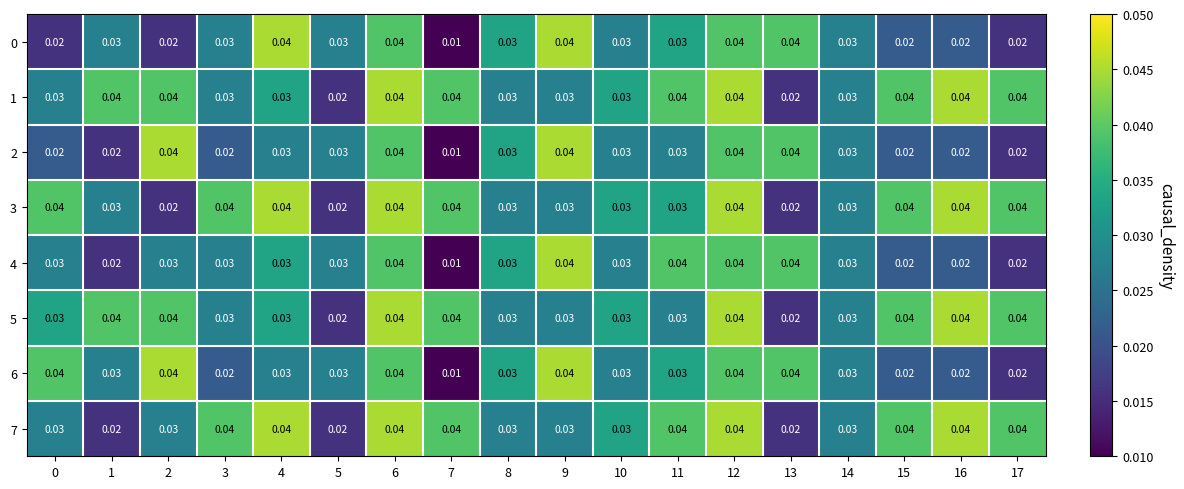

At how many categories does at least one series exceed 0?

18